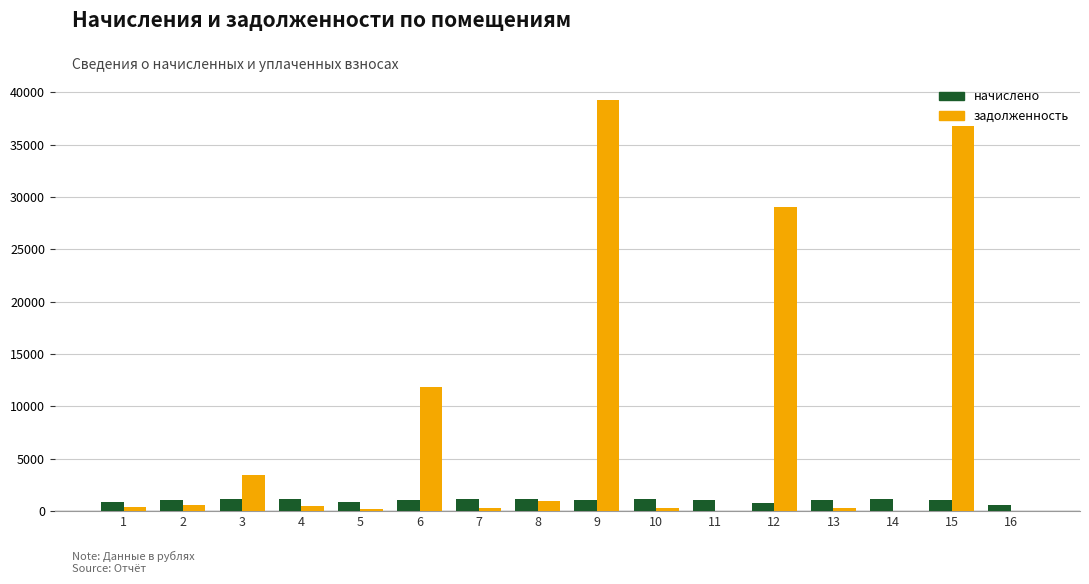

Is the value of начислено at 12 greater than the value of задолженность at 1?

Yes